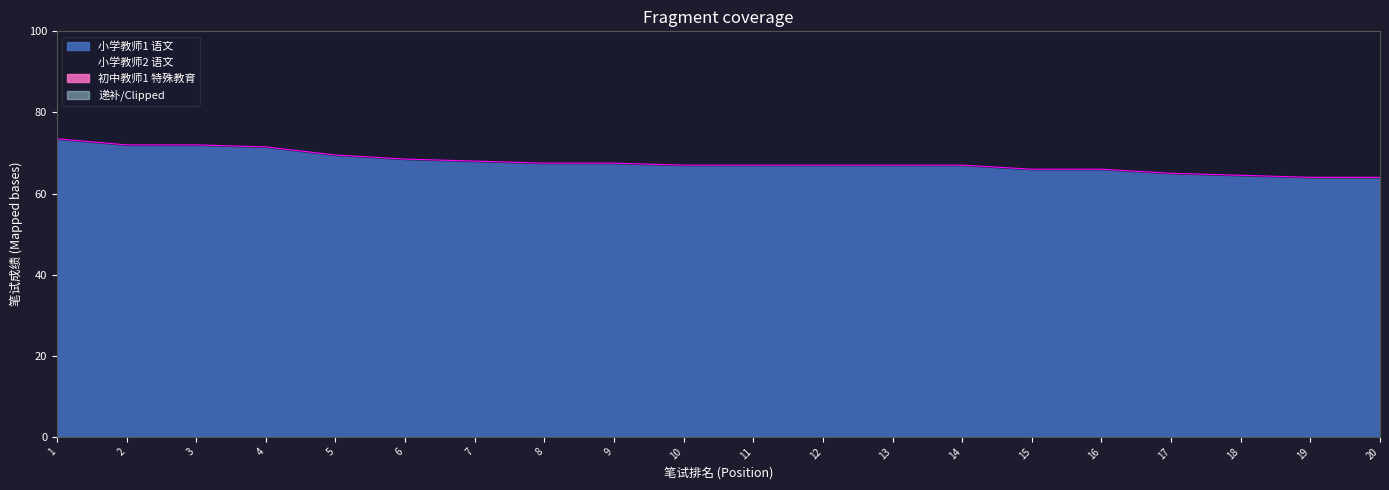

True or false: 小学教师2 语文 and 小学教师1 语文 intersect in this chart.

False